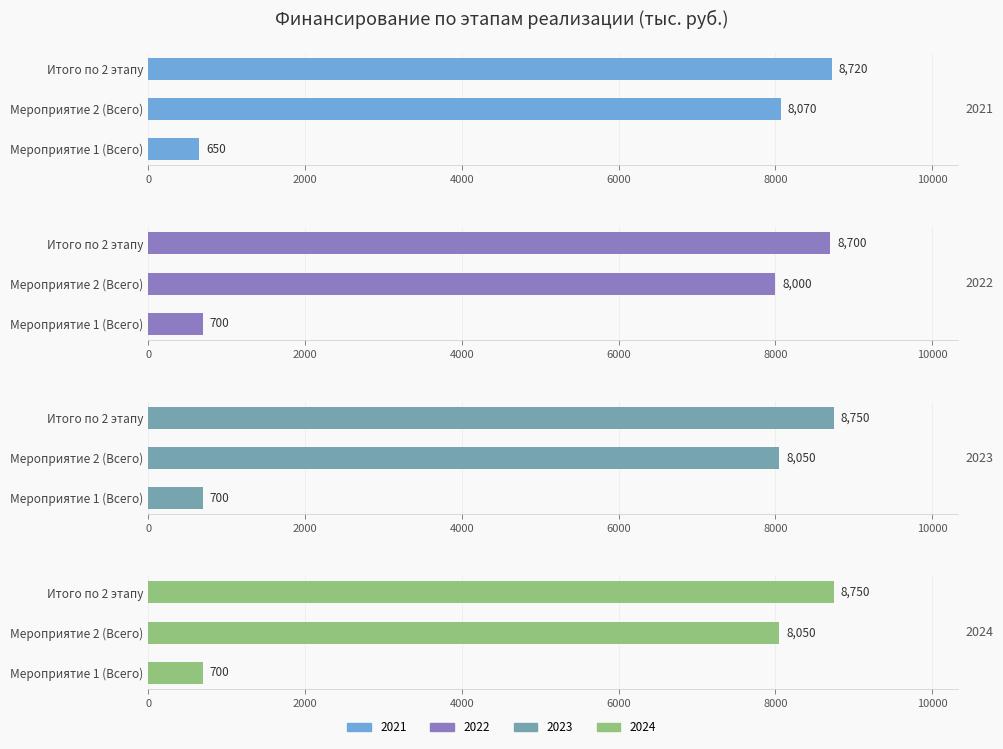

What is the value of the 2023 bar at the 3rd from the left?

8750